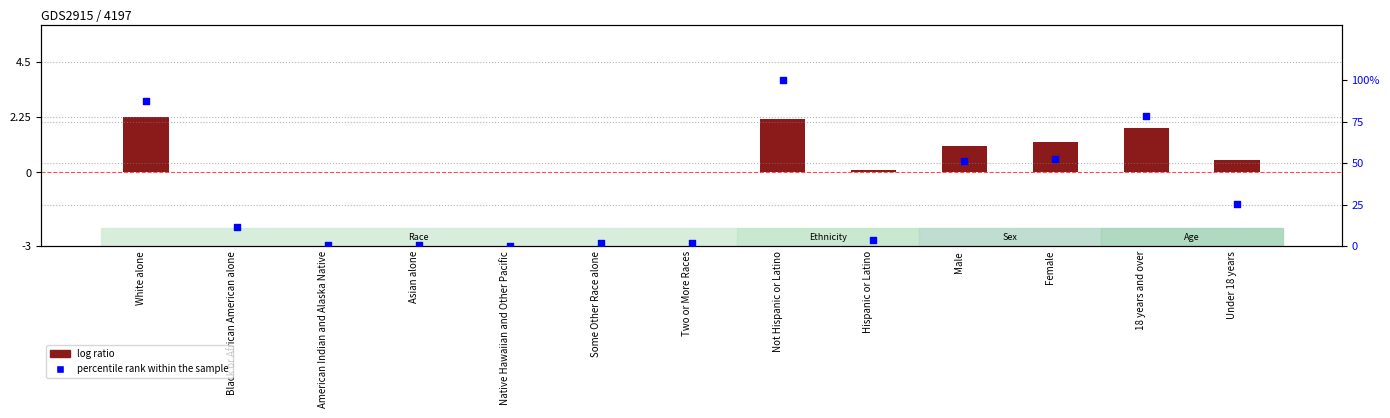

At which category is the sum across all series the highest?

Not Hispanic or Latino